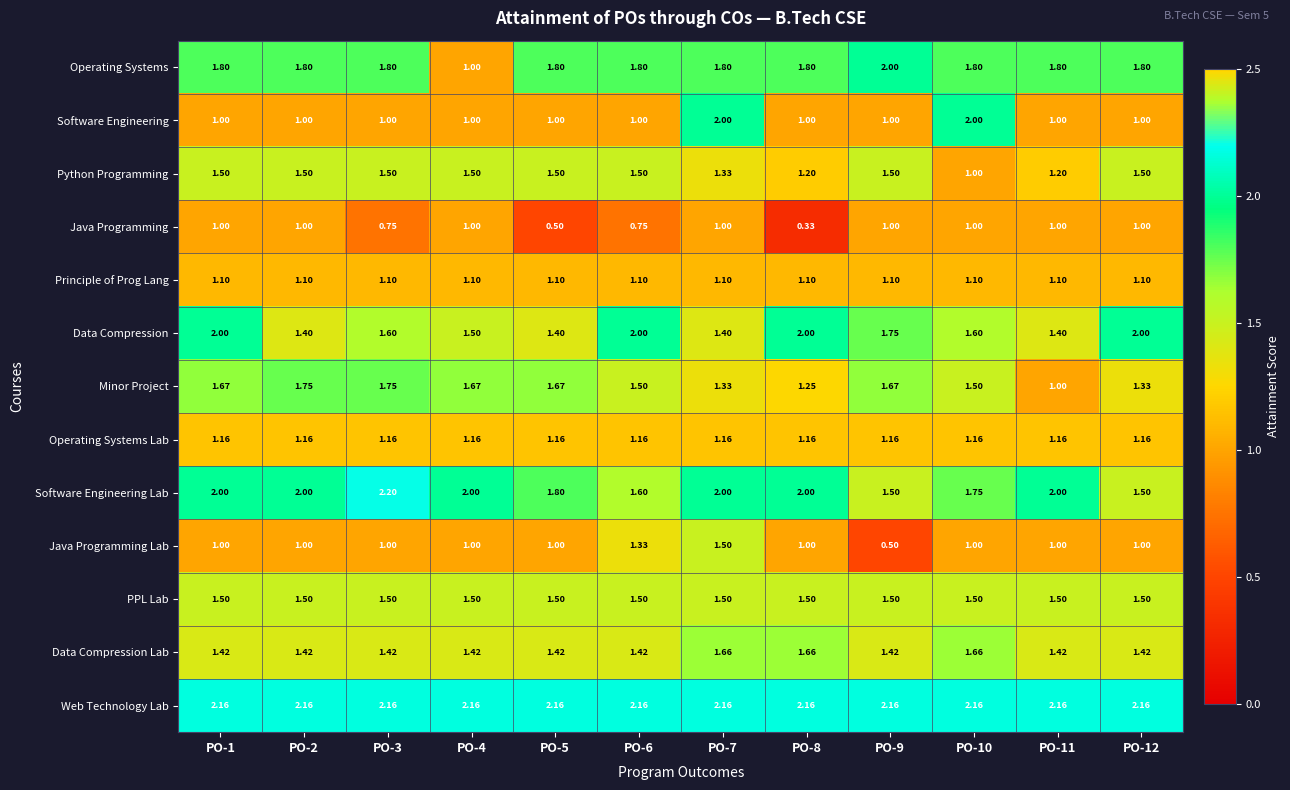

At how many categories does at least one series exceed 1?

12